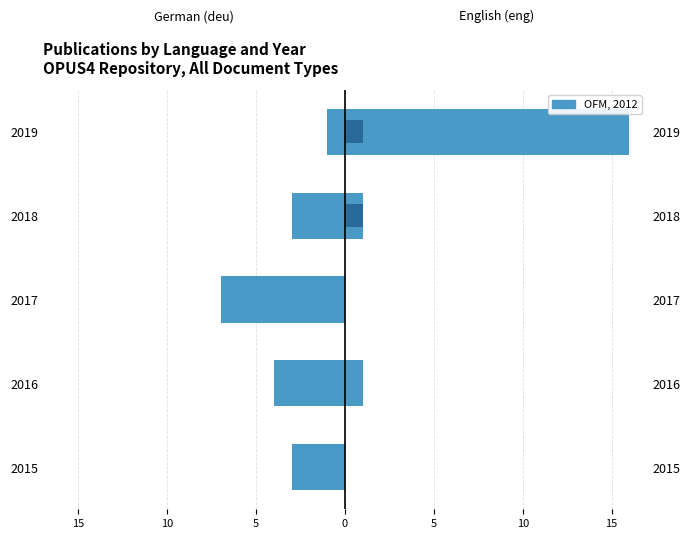

The value of deu at 2017 is -11. True or false?

False